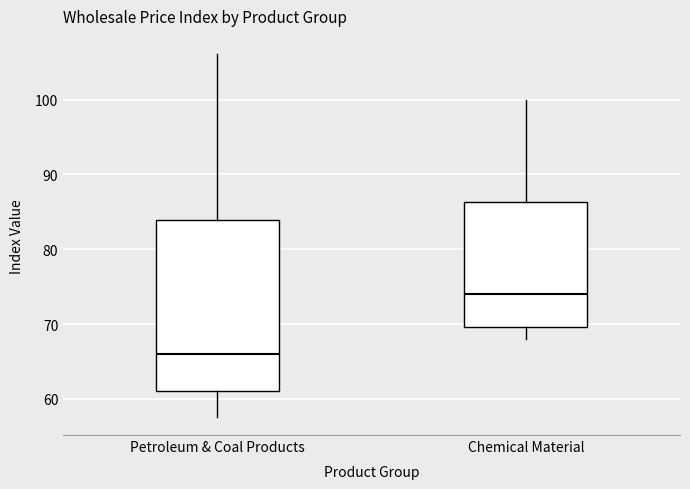

Which box has the lowest median line?

Petroleum & Coal Products